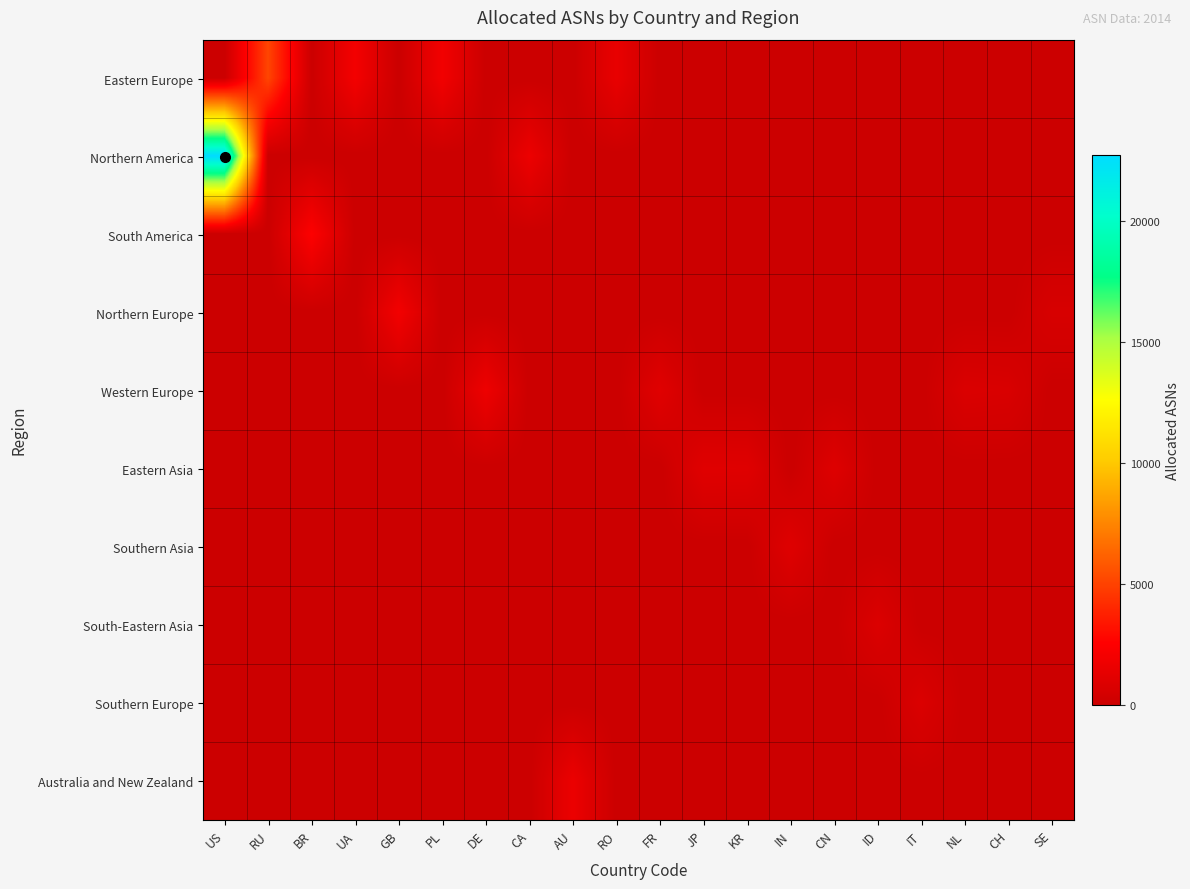

Rank the series by their maximum value, from lowest to highest.

Southern Europe, South-Eastern Asia, Southern Asia, Eastern Asia, Australia and New Zealand, Western Europe, Northern Europe, South America, Eastern Europe, Northern America